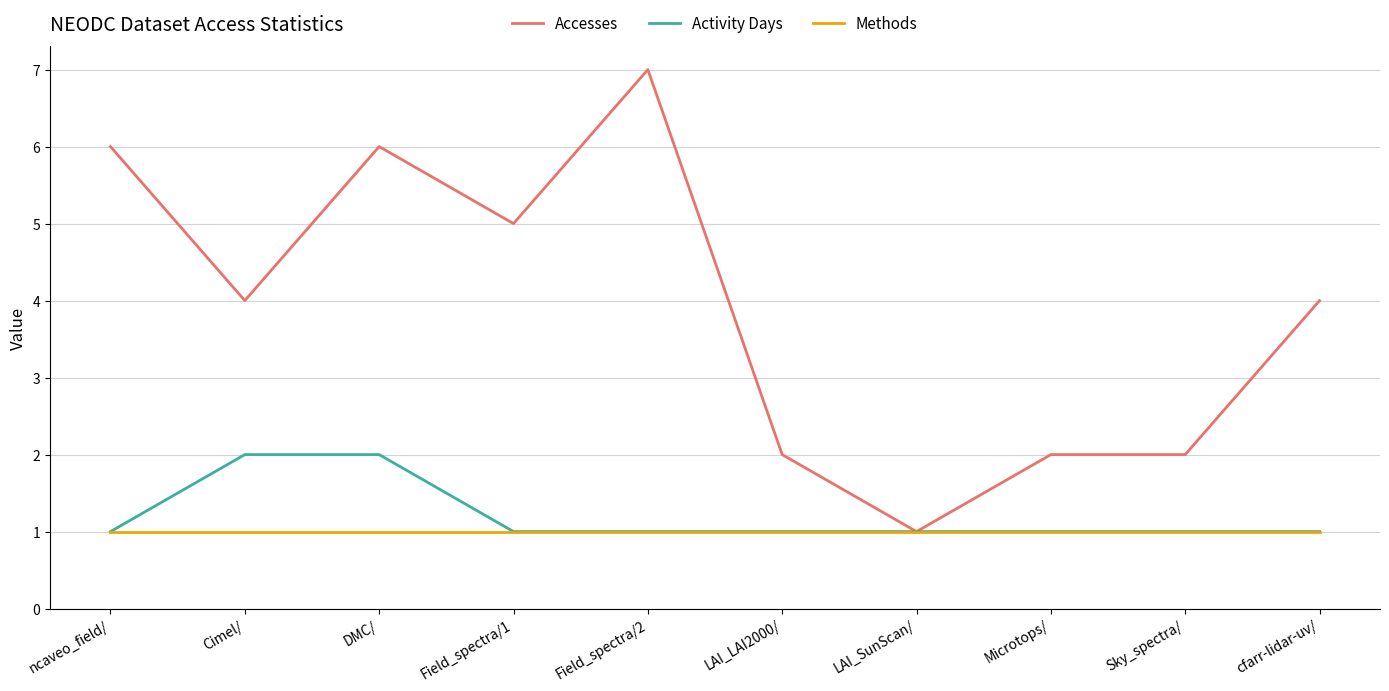

What position from the left is Cimel/?

2